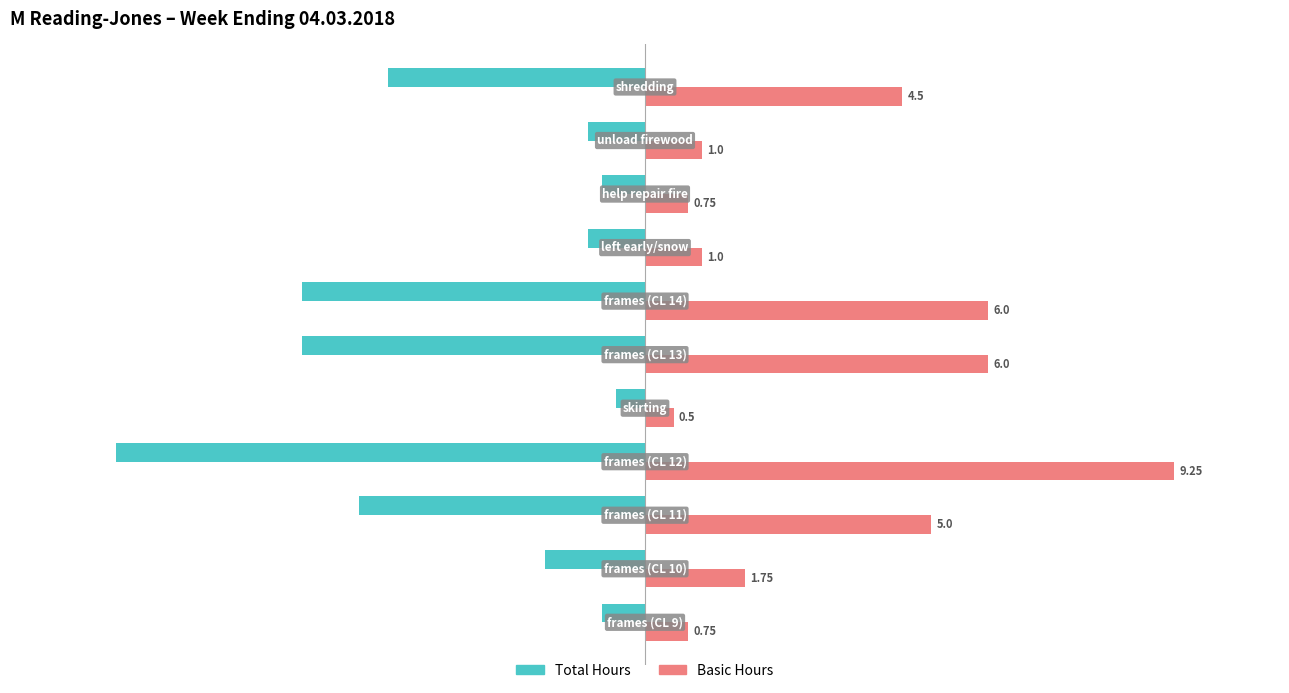

What are all the series names shown in the legend?

Total Hours, Basic Hours